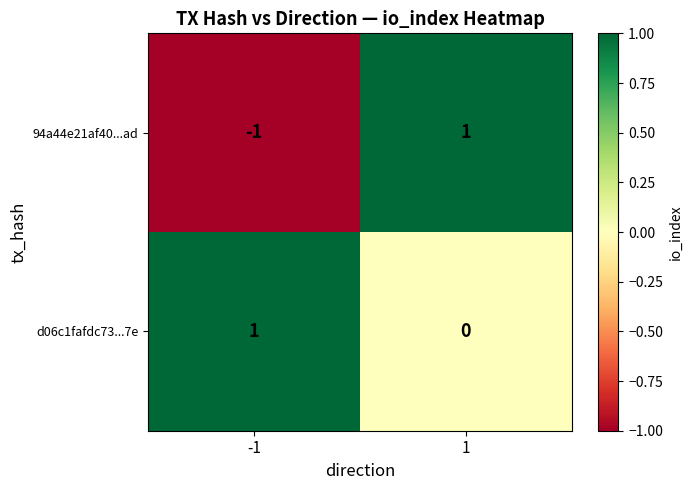

The value of 94a44e21af40...ad at -1 is 0. True or false?

False